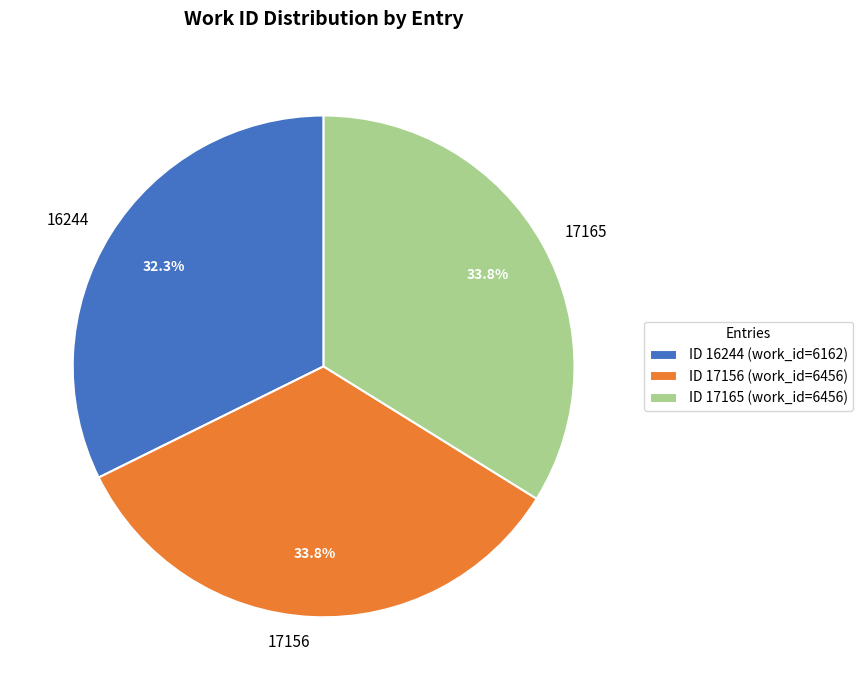

Is it true that 17156 is 34% of the pie?

True